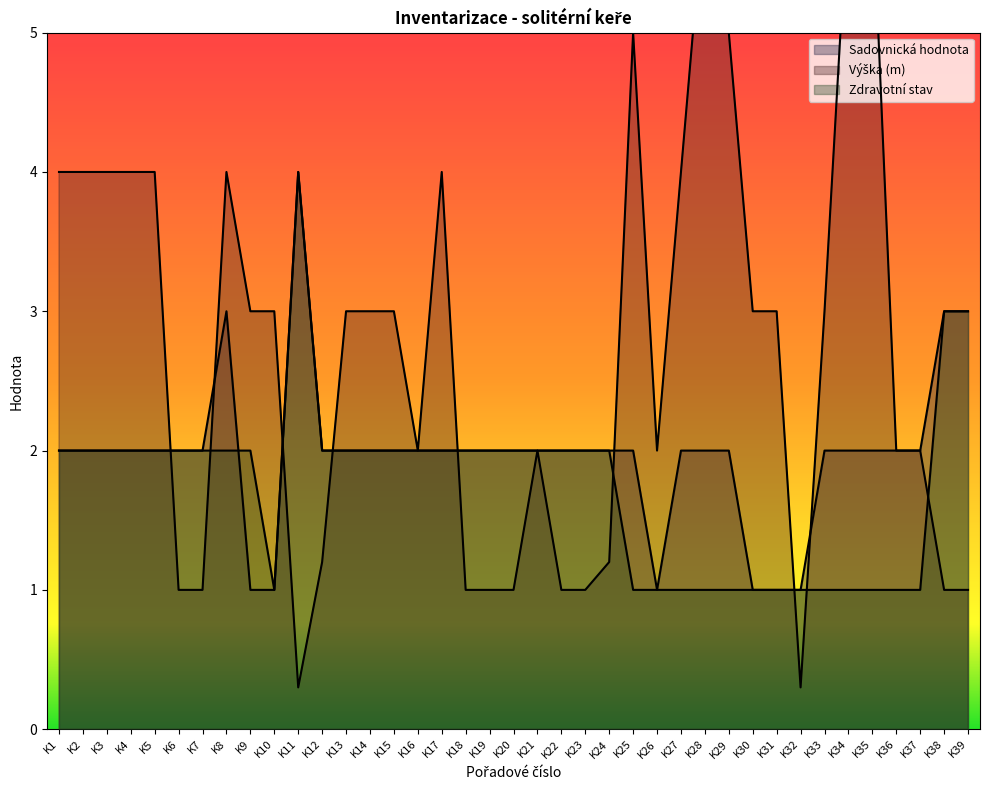

What is the sum of the Výška (m) values at K19 and K2?

5.0